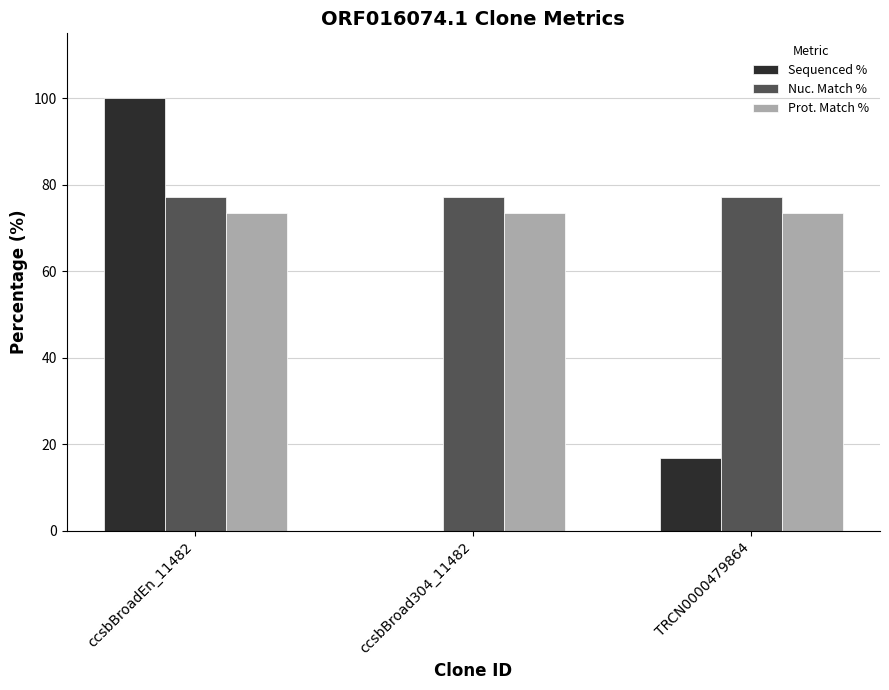

What is the sum of all Nuc. Match % values?

231.3